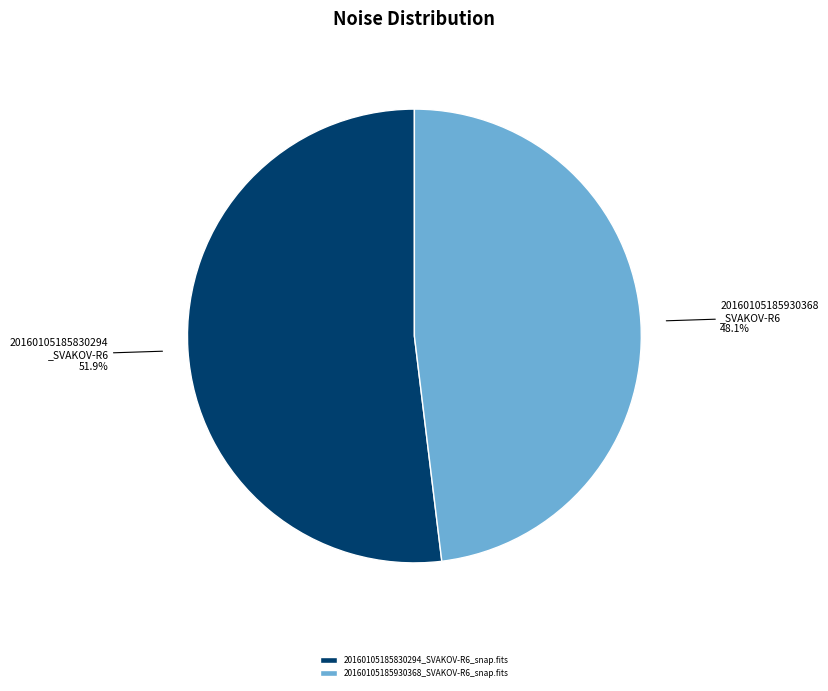

Which category accounts for the majority?

20160105185830294_SVAKOV-R6_snap.fits